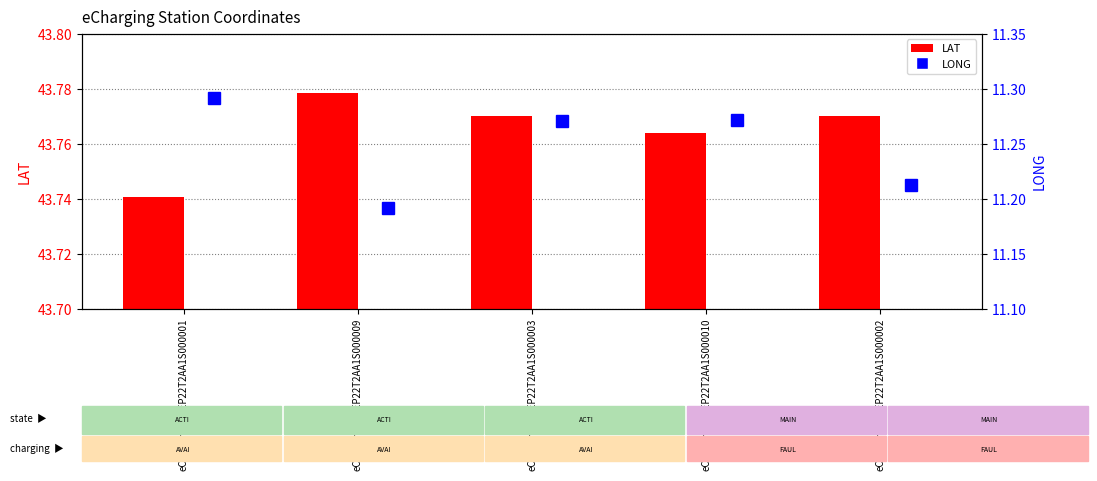

Between eCharging_15EP22T2AA1S000002 and eCharging_15EP22T2AA1S000003, which is larger?

eCharging_15EP22T2AA1S000002